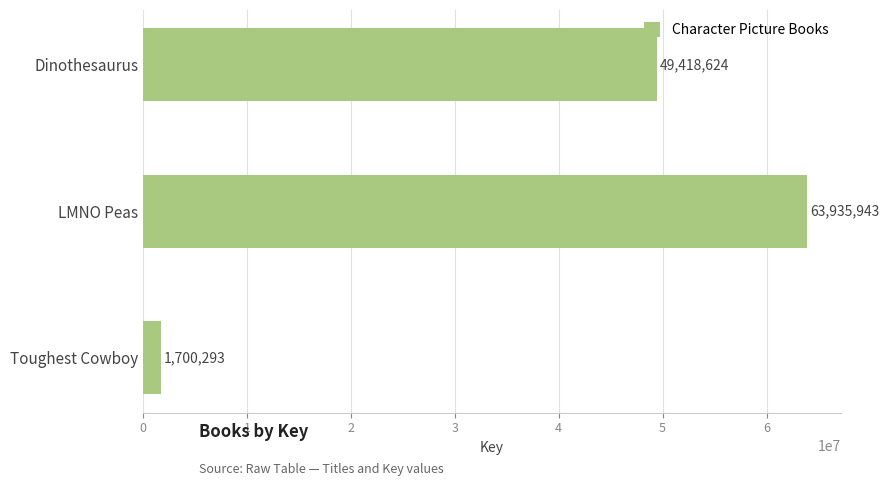

Between Toughest Cowboy and Dinothesaurus, which is larger?

Dinothesaurus